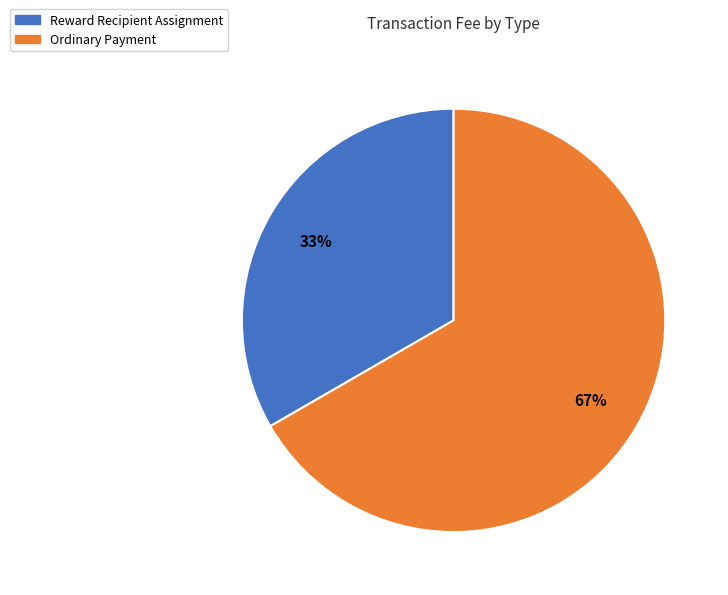

Does Reward Recipient Assignment represent more than half of the total?

No